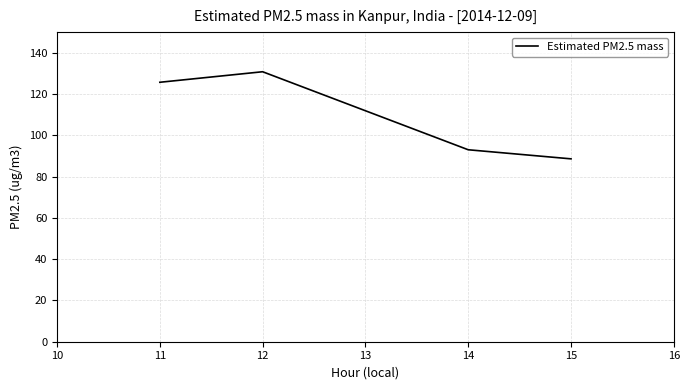

Does the chart display data point markers on the line(s)?

No